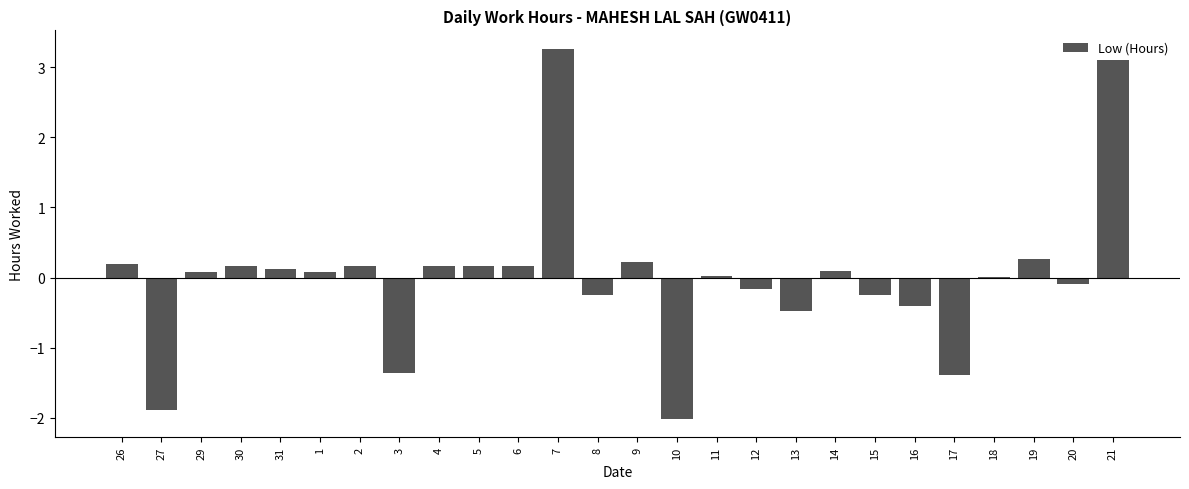

Read the value at 27.

-1.9